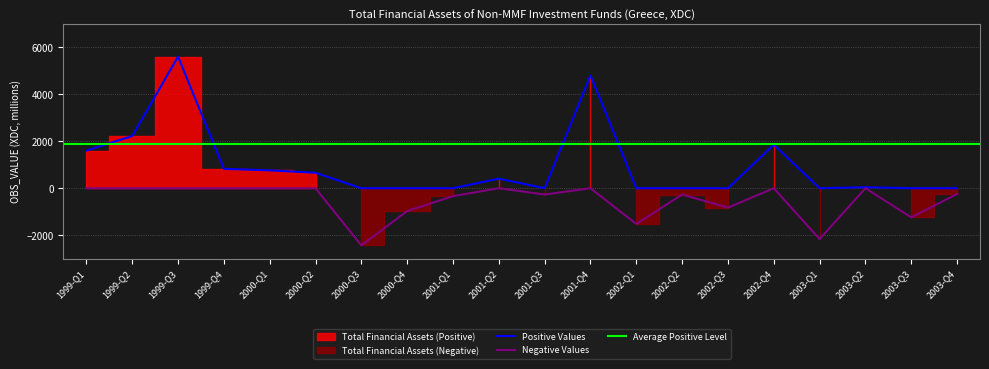

What is the difference between the Positive Values values at 2001-Q2 and 2001-Q4?

4404.8